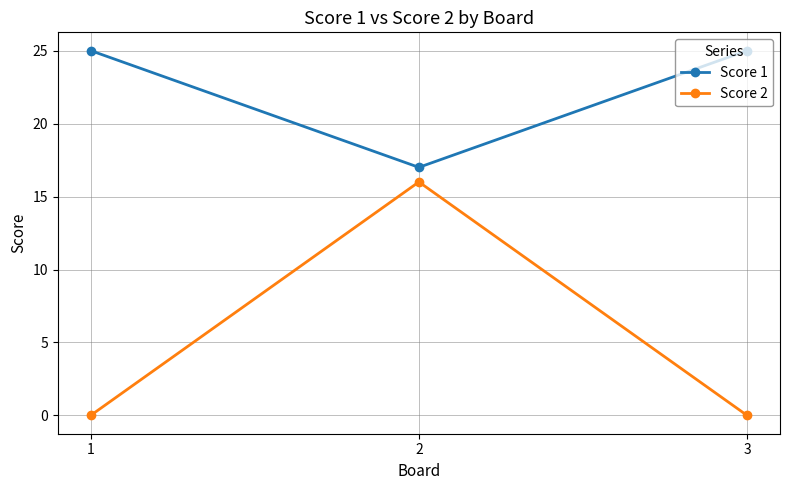

What is the sum of all Score 1 values?

67